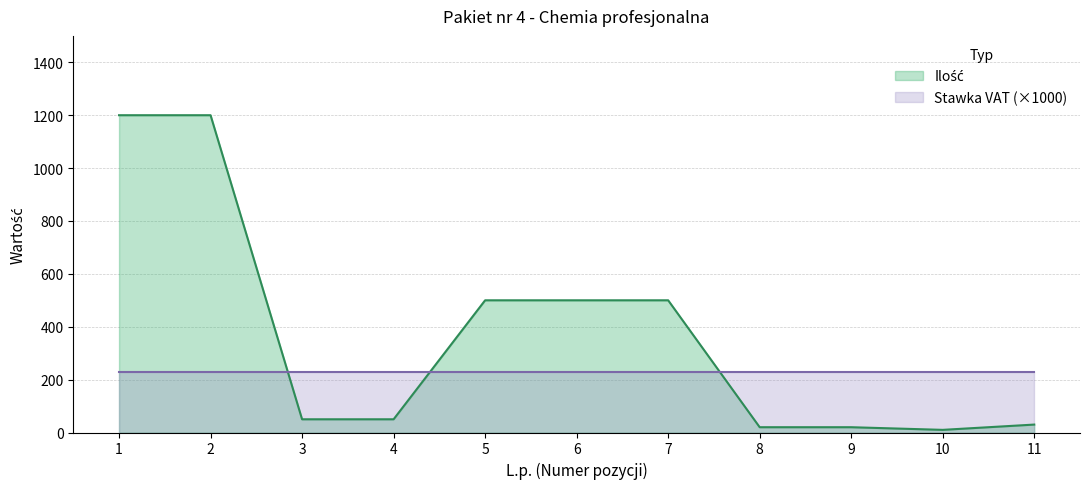

What value does the data have at 1?

1200